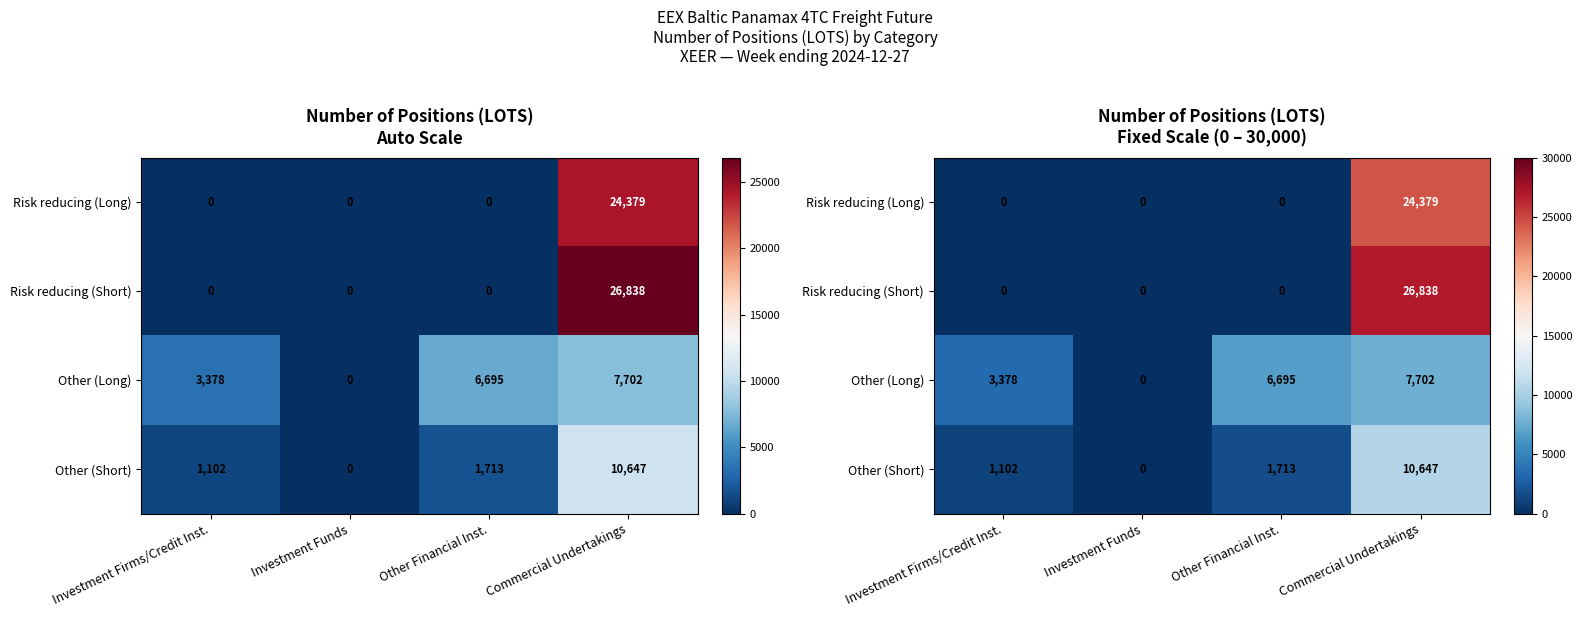

What is the sum of all Risk reducing (Short) values?

26837.6